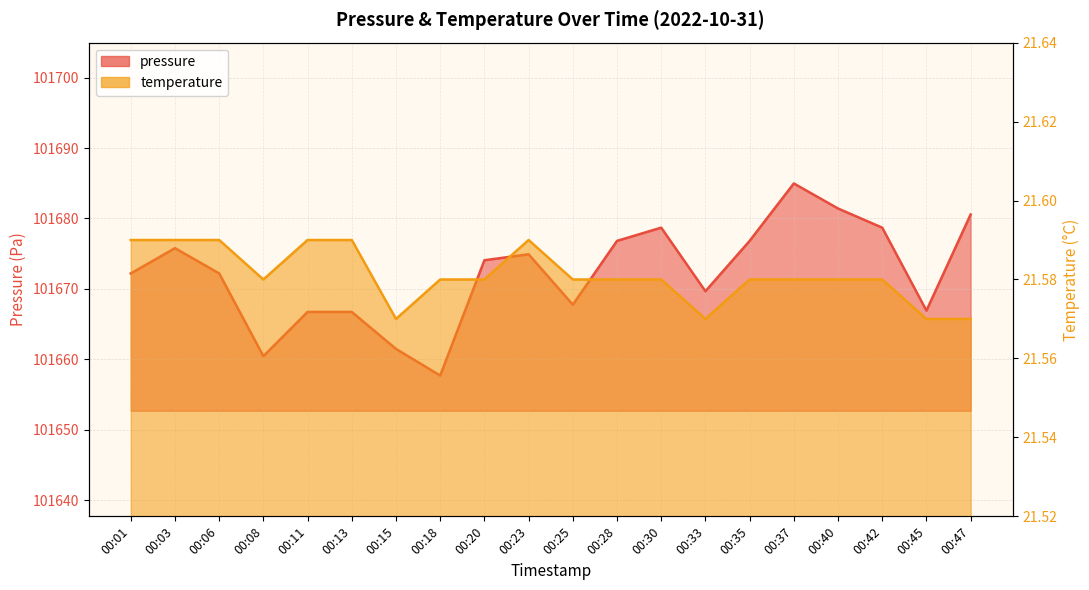

At which label does pressure first exceed 101674?

00:03